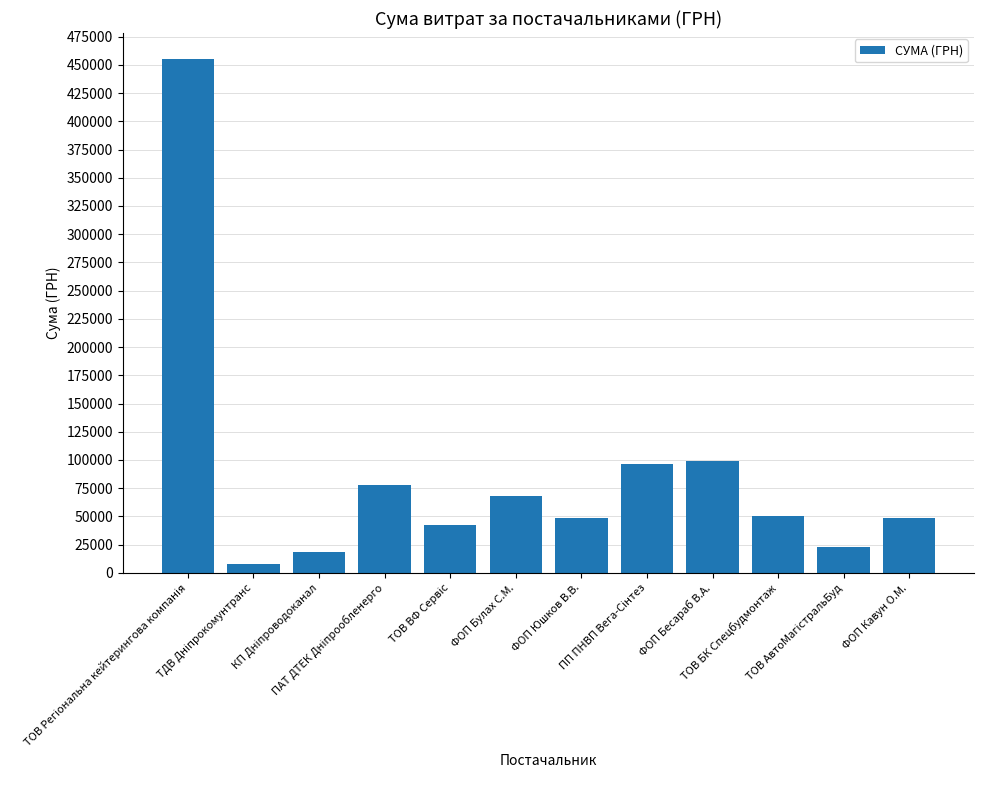

What is the value of the 11th bar from the left?

22528.8